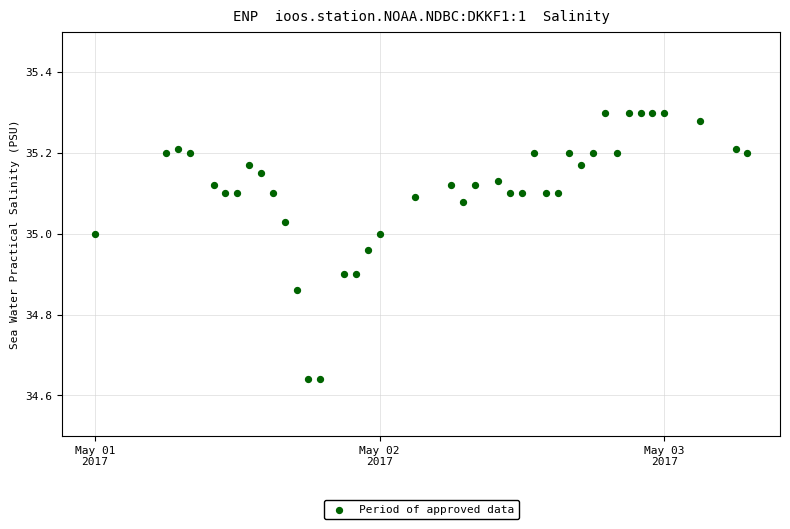

What is the range of X values (max minus min)?

2.3